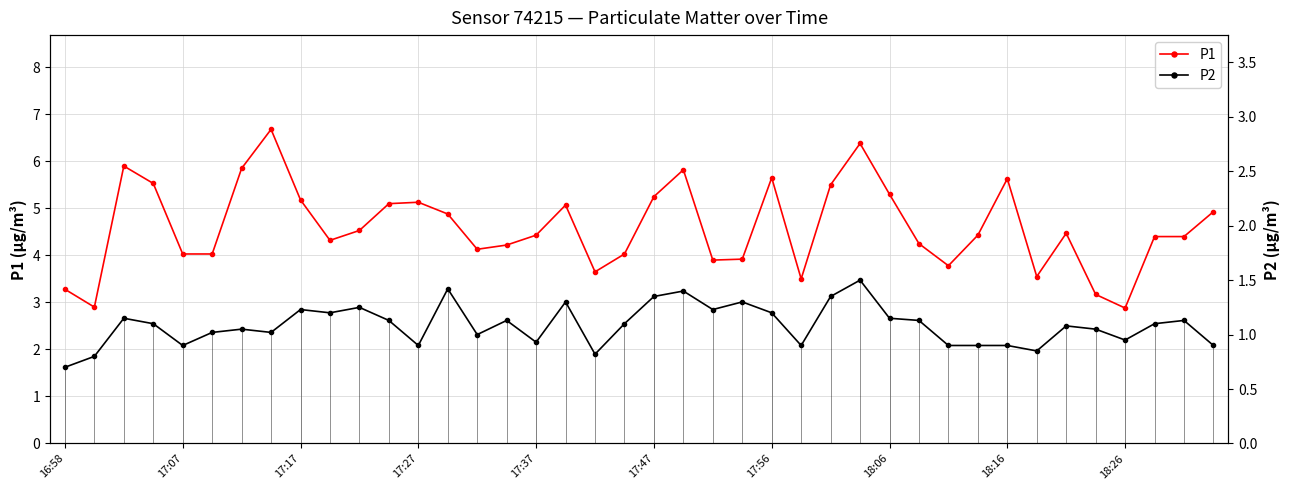

Reading right to left, extract all data points from this chart.

P1: 4.9	4.4	4.4	2.9	3.2	4.5	3.5	5.6	4.4	3.8	4.2	5.3	6.4	5.5	3.5	5.7	3.9	3.9	5.8	5.2	4.0	3.6	5.1	4.4	4.2	4.1	4.9	5.1	5.1	4.5	4.3	5.2	6.7	5.8	4.0	4.0	5.5	5.9	2.9	3.3
P2: 0.9	1.1	1.1	0.9	1.1	1.1	0.8	0.9	0.9	0.9	1.1	1.1	1.5	1.4	0.9	1.2	1.3	1.2	1.4	1.4	1.1	0.8	1.3	0.9	1.1	1.0	1.4	0.9	1.1	1.2	1.2	1.2	1.0	1.1	1.0	0.9	1.1	1.1	0.8	0.7